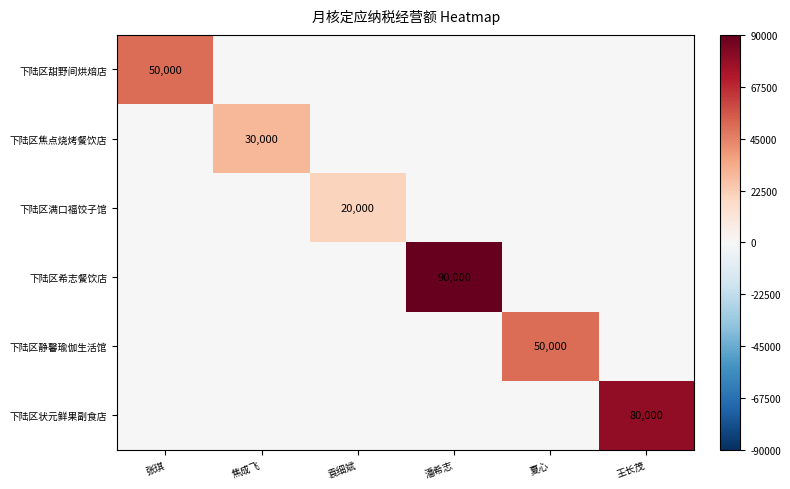

The value of 下陆区希志餐饮店 at 潘希志 is 90000. True or false?

True